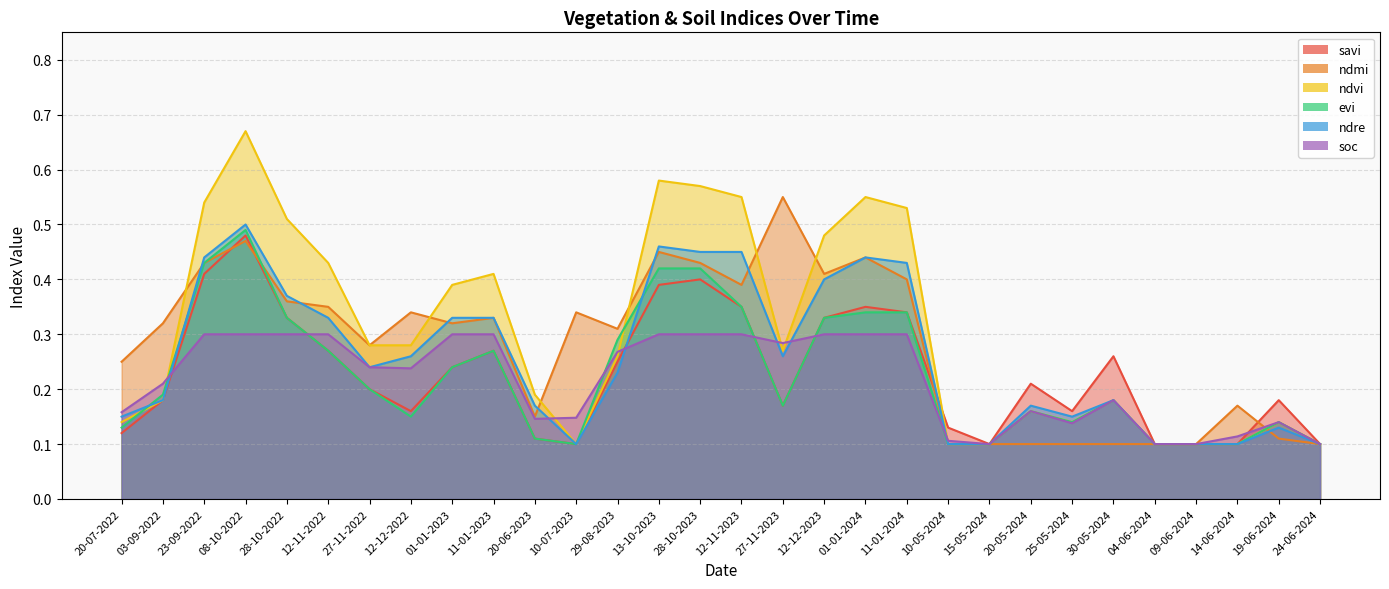

What is the difference between the highest and lowest values at 28-10-2022?

0.2